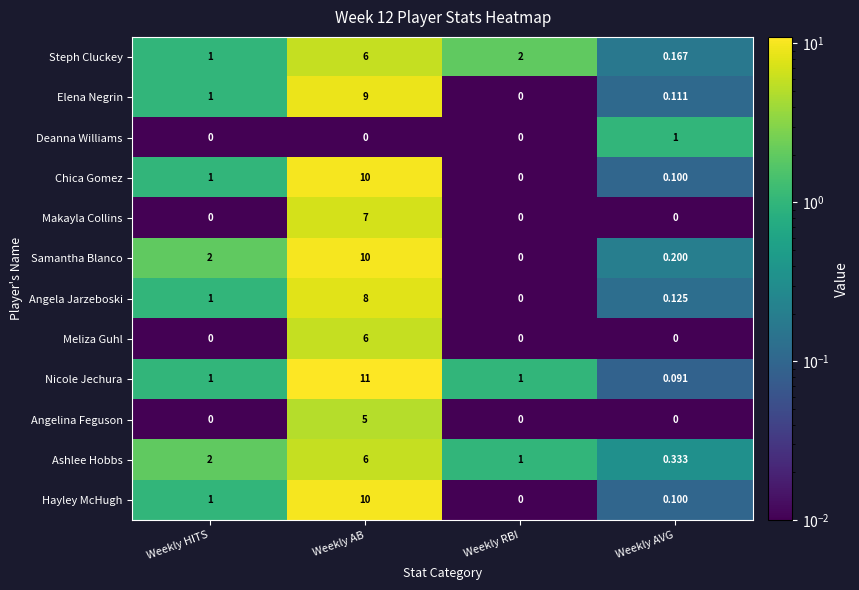

At which label is Elena Negrin closest to 4?

Weekly HITS